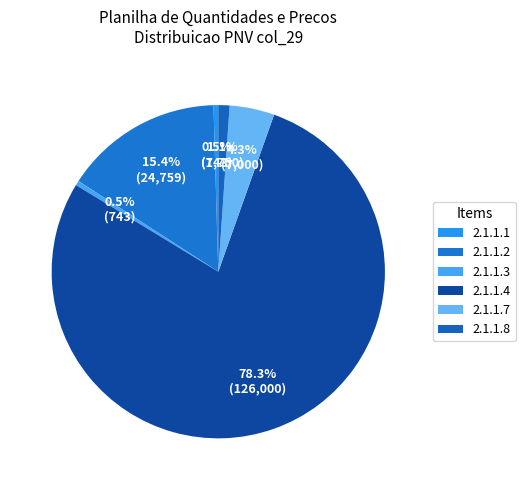

Which slice is the largest?

2.1.1.4